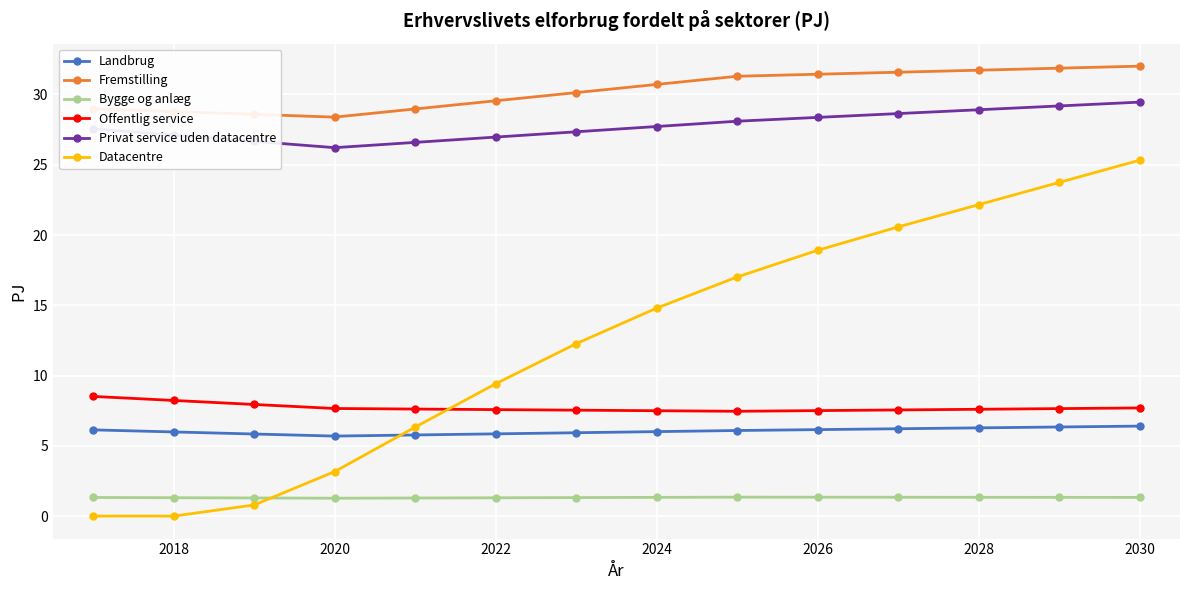

True or false: Datacentre has more than 0 interior local peaks.

False